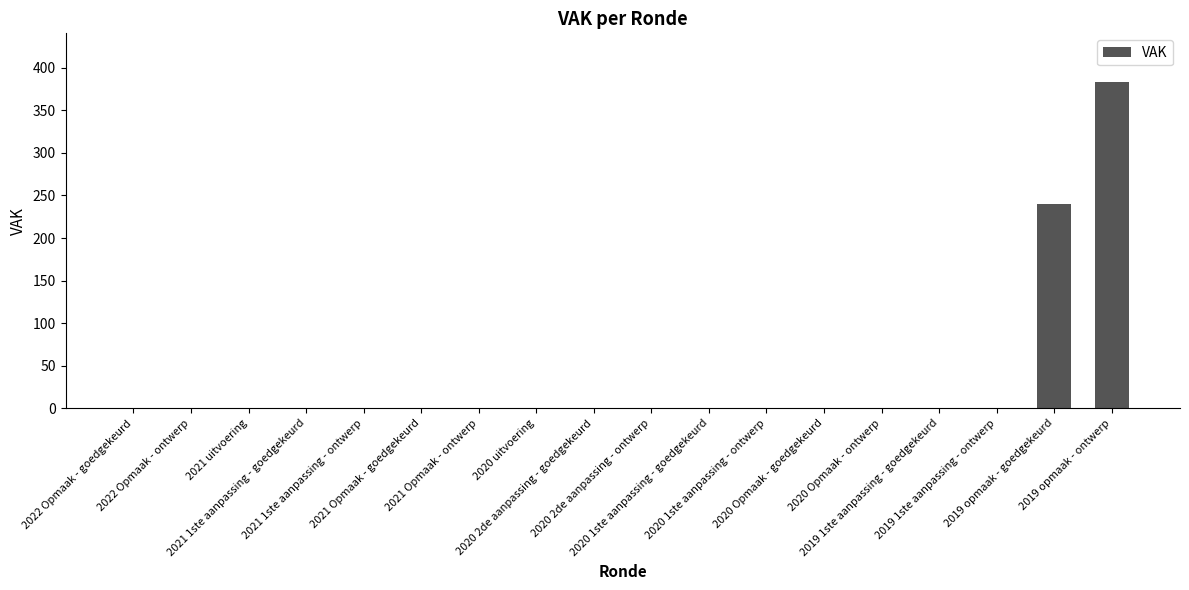

Reading left to right, list all the values displayed in this chart.

2022 Opmaak - goedgekeurd=0	2022 Opmaak - ontwerp=0	2021 uitvoering=0	2021 1ste aanpassing - goedgekeurd=0	2021 1ste aanpassing - ontwerp=0	2021 Opmaak - goedgekeurd=0	2021 Opmaak - ontwerp=0	2020 uitvoering=0	2020 2de aanpassing - goedgekeurd=0	2020 2de aanpassing - ontwerp=0	2020 1ste aanpassing - goedgekeurd=0	2020 1ste aanpassing - ontwerp=0	2020 Opmaak - goedgekeurd=0	2020 Opmaak - ontwerp=0	2019 1ste aanpassing - goedgekeurd=0	2019 1ste aanpassing - ontwerp=0	2019 opmaak - goedgekeurd=240	2019 opmaak - ontwerp=383